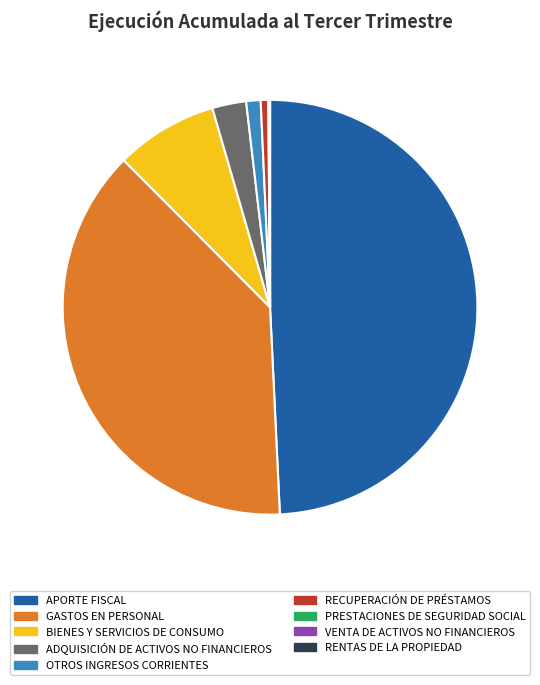

Which has a higher value, ADQUISICIÓN DE ACTIVOS NO FINANCIEROS or APORTE FISCAL?

APORTE FISCAL